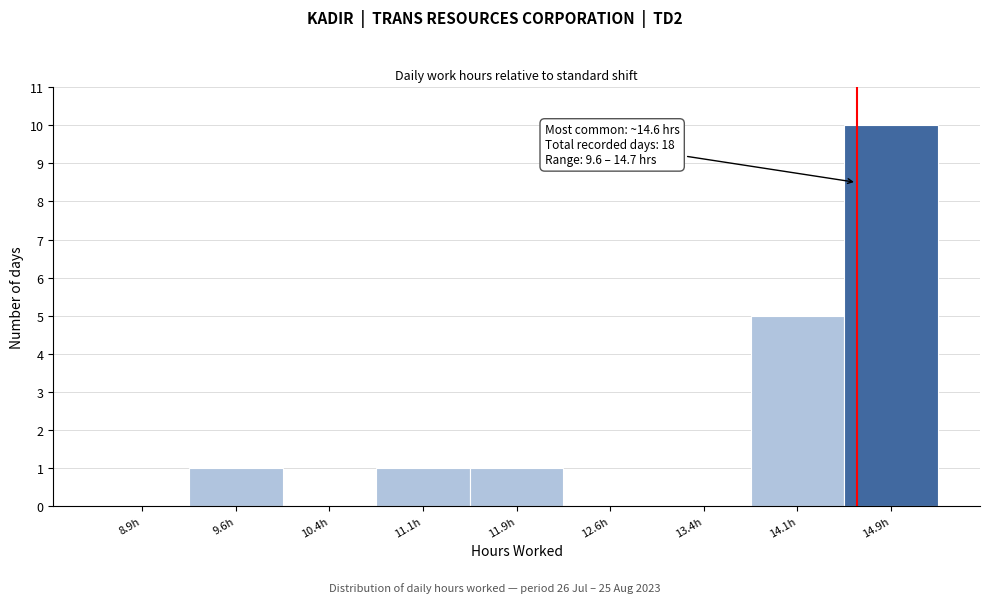

Over which range of the x-axis is the bar tallest?

14.50 to 15.25